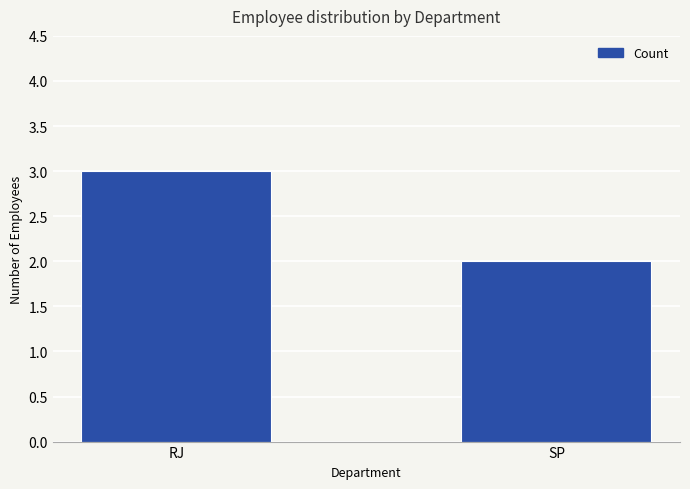

How many distinct data groups are displayed?

1